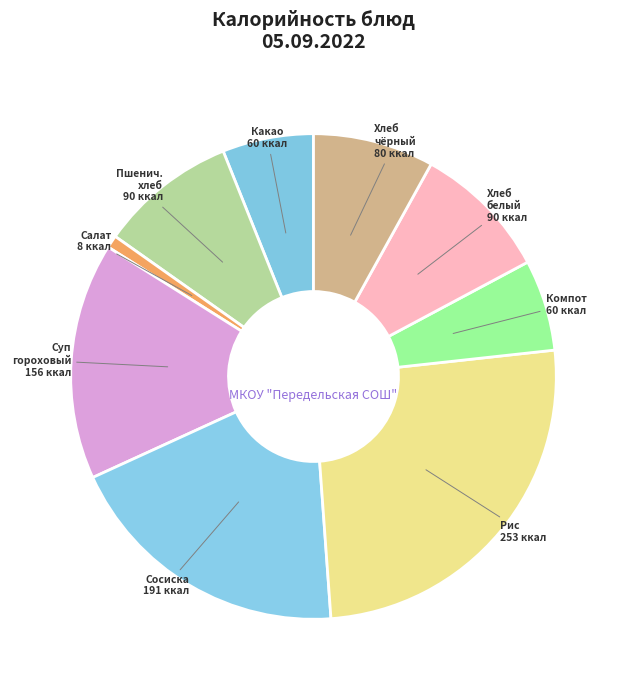

Is there a majority slice in this chart?

No